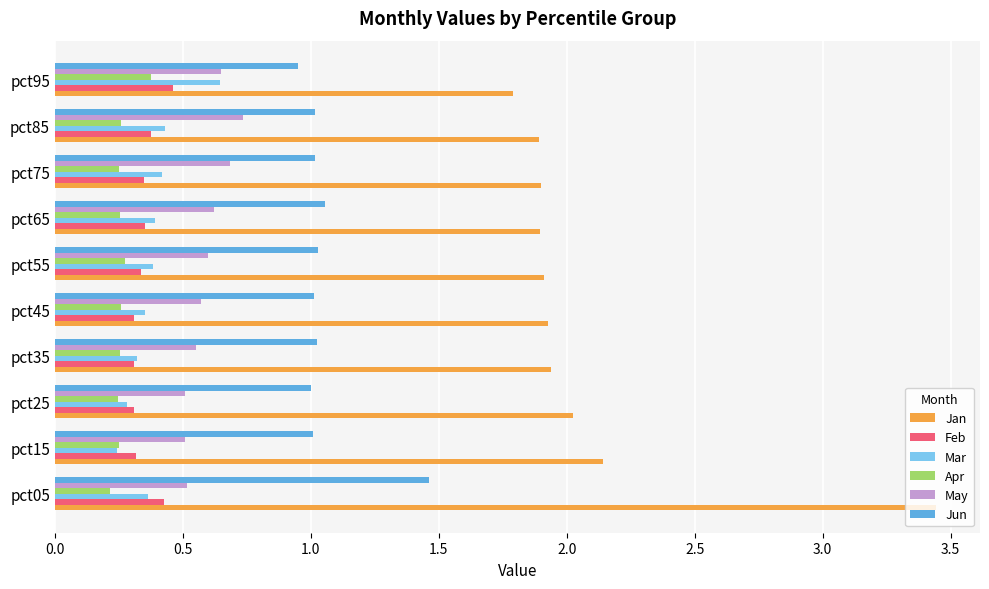

Which series has the widest spread of values?

Jan